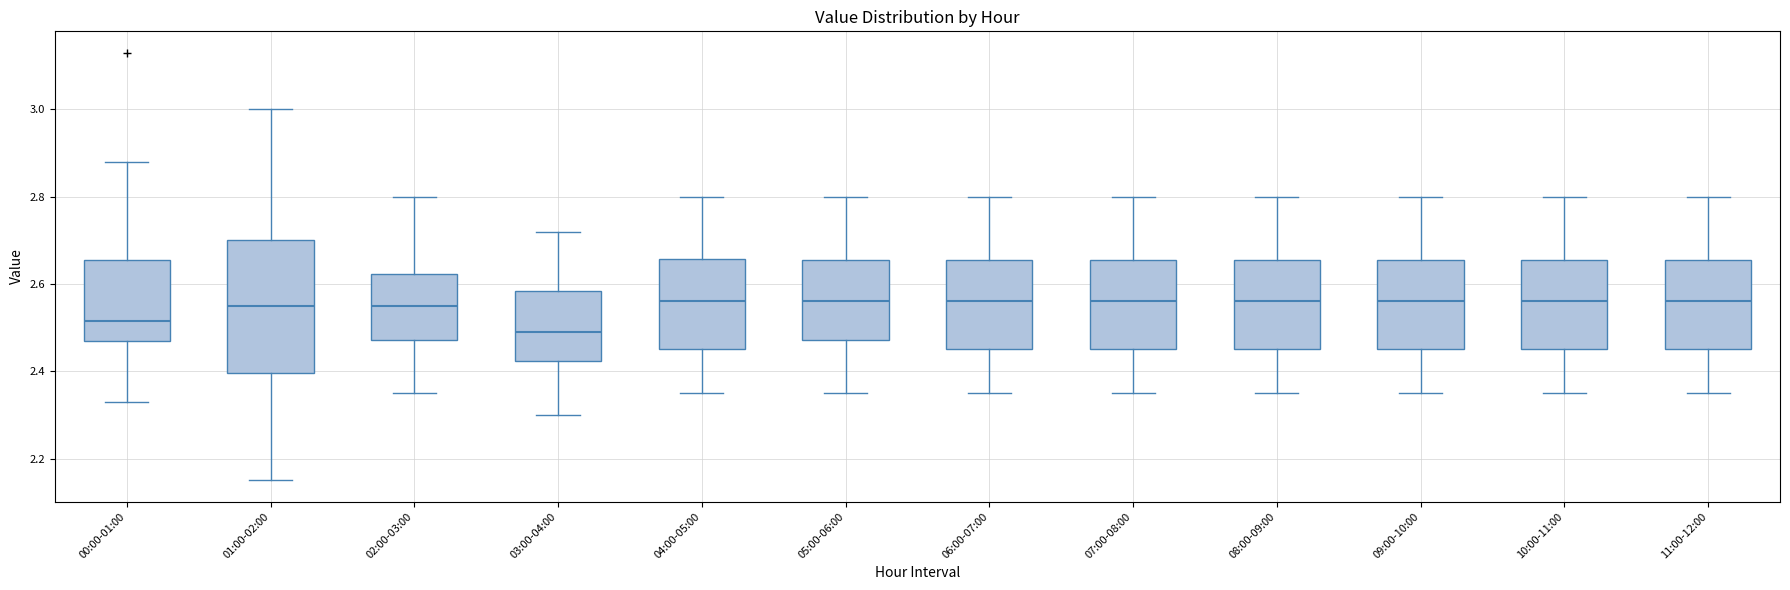

Reading left to right, transcribe this box plot: for each box, give where its median line is, the range the box spans, and where its two whiskers end, as read against the y-axis. The values are not printed on the chart, so give them approximately, as read against the axis.

00:00-01:00: median 2.52, box 2.48 to 2.66, whiskers 2.34 to 2.88
01:00-02:00: median 2.56, box 2.40 to 2.70, whiskers 2.16 to 3.00
02:00-03:00: median 2.56, box 2.48 to 2.62, whiskers 2.36 to 2.80
03:00-04:00: median 2.50, box 2.42 to 2.58, whiskers 2.30 to 2.72
04:00-05:00: median 2.56, box 2.46 to 2.66, whiskers 2.36 to 2.80
05:00-06:00: median 2.56, box 2.48 to 2.66, whiskers 2.36 to 2.80
06:00-07:00: median 2.56, box 2.46 to 2.66, whiskers 2.36 to 2.80
07:00-08:00: median 2.56, box 2.46 to 2.66, whiskers 2.36 to 2.80
08:00-09:00: median 2.56, box 2.46 to 2.66, whiskers 2.36 to 2.80
09:00-10:00: median 2.56, box 2.46 to 2.66, whiskers 2.36 to 2.80
10:00-11:00: median 2.56, box 2.46 to 2.66, whiskers 2.36 to 2.80
11:00-12:00: median 2.56, box 2.46 to 2.66, whiskers 2.36 to 2.80